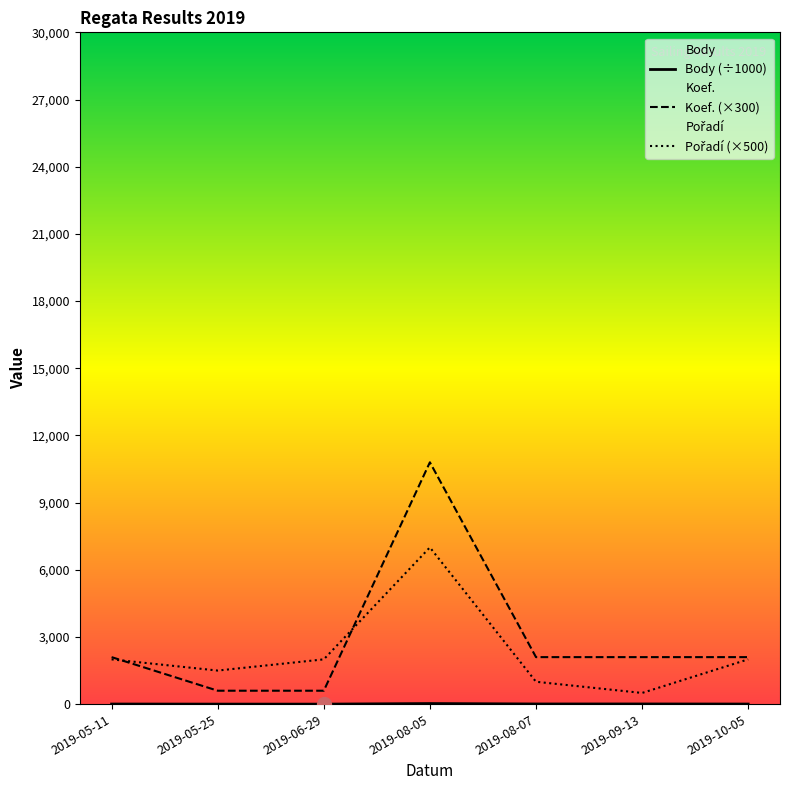

Rank the categories by Pořadí (×500) value from highest to lowest.

2019-08-05, 2019-05-11, 2019-06-29, 2019-10-05, 2019-05-25, 2019-08-07, 2019-09-13